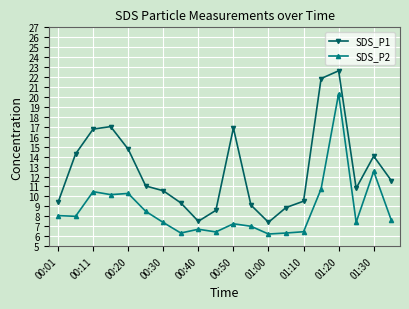

What is the value of the SDS_P1 point at the 13th from the left?

7.4